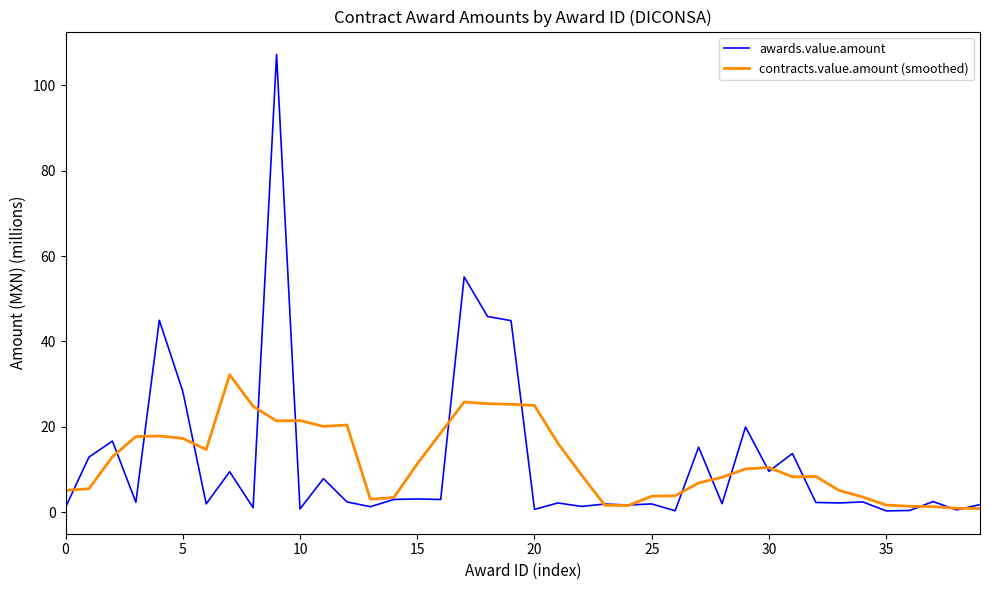

True or false: awards.value.amount has more than 2 points higher than both neighbors.

True